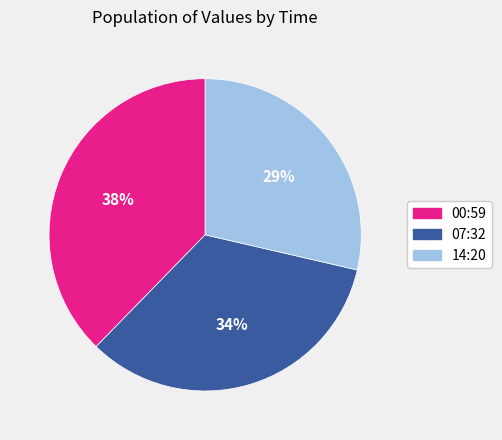

To the nearest percent, what is the average slice percentage?

33%